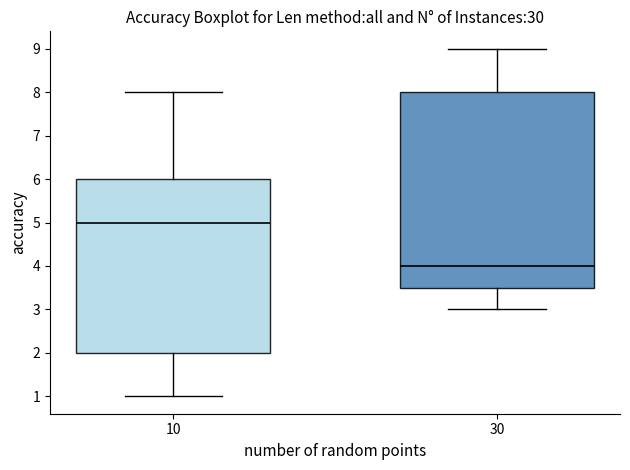

Reading left to right, read every box against the y-axis: the position of its median line, the range the box covers, and the ends of its whiskers. The values are not printed on the chart, so give them approximately, as read against the axis.

10: median 5.0, box 2.0 to 6.0, whiskers 1.0 to 8.0
30: median 4.0, box 3.5 to 8.0, whiskers 3.0 to 9.0